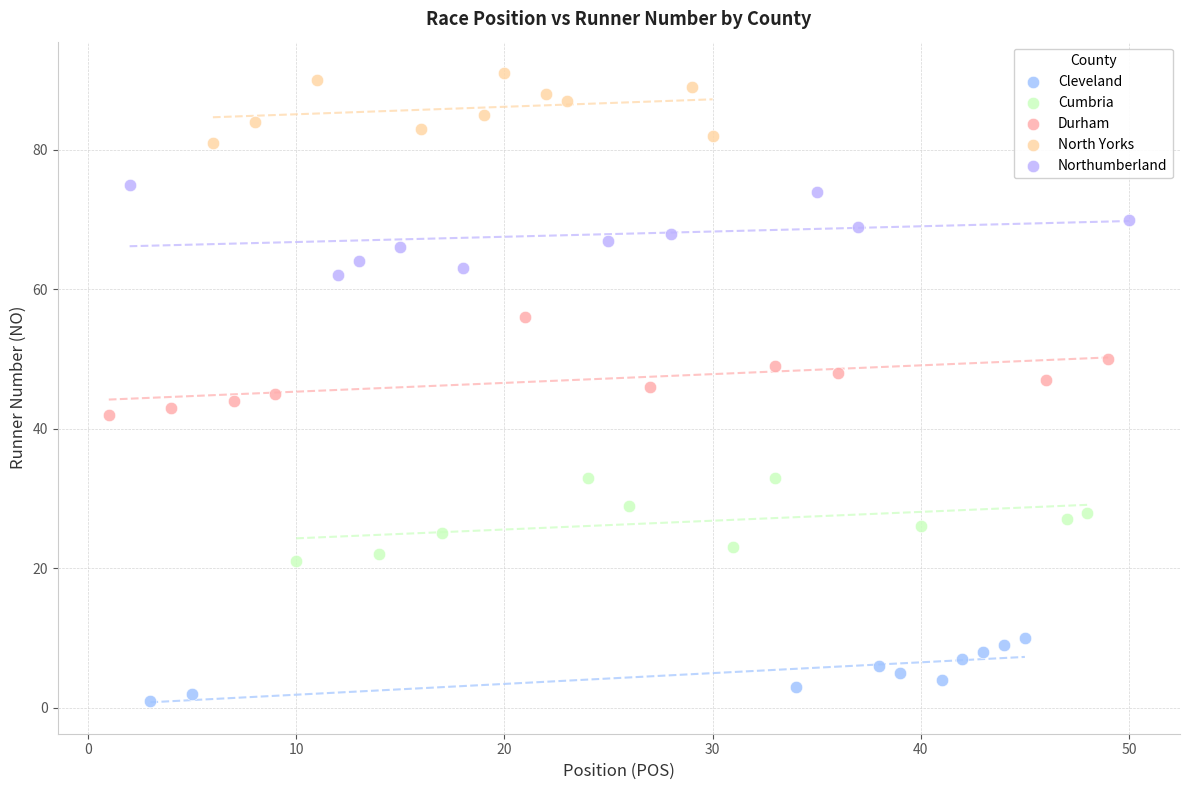

What are all the series names shown in the legend?

Cleveland, Cumbria, Durham, North Yorks, Northumberland